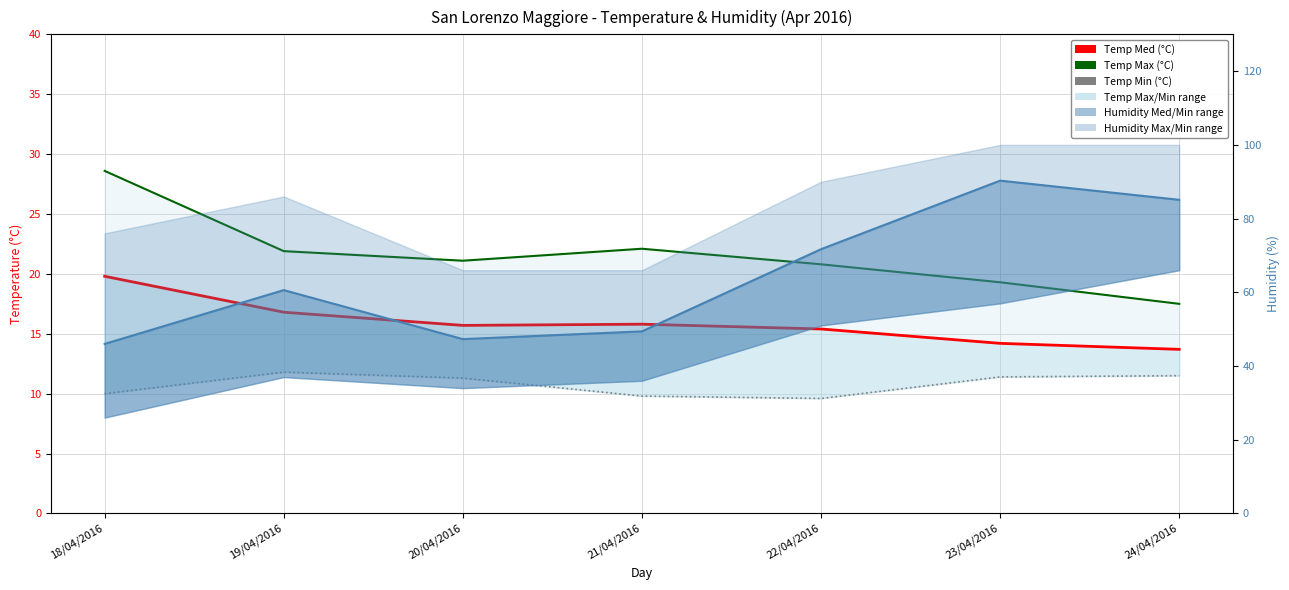

Which label corresponds to the largest value in the chart?

23/04/2016